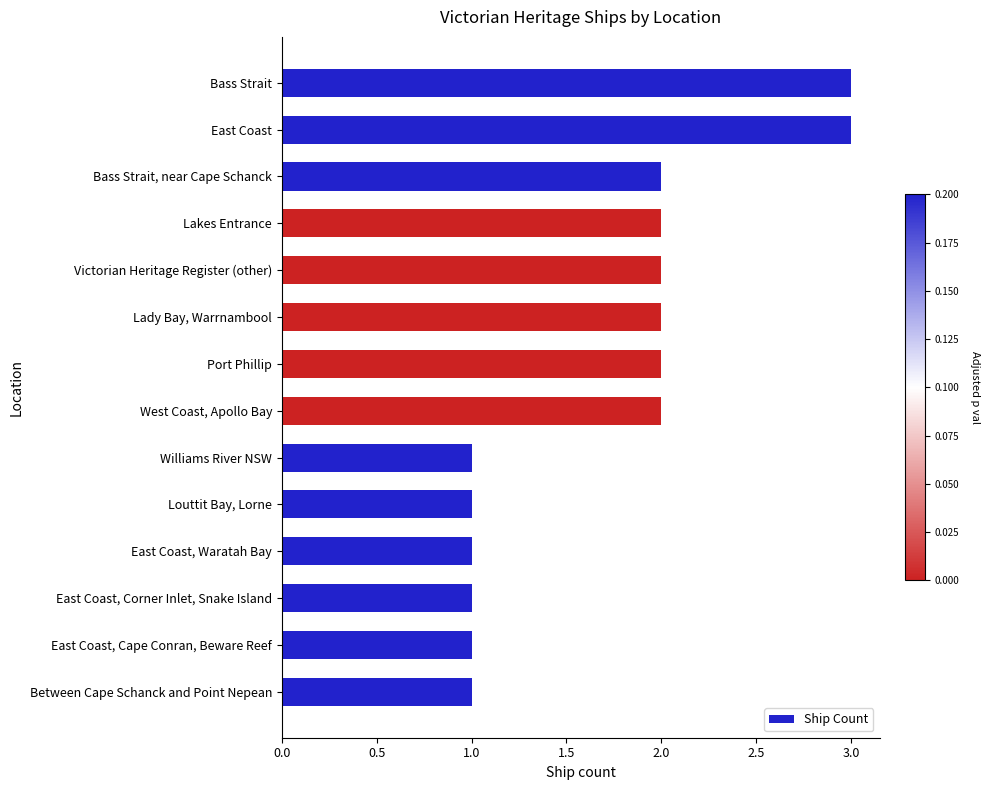

The chart shows a value of 1 at Lakes Entrance. True or false?

False